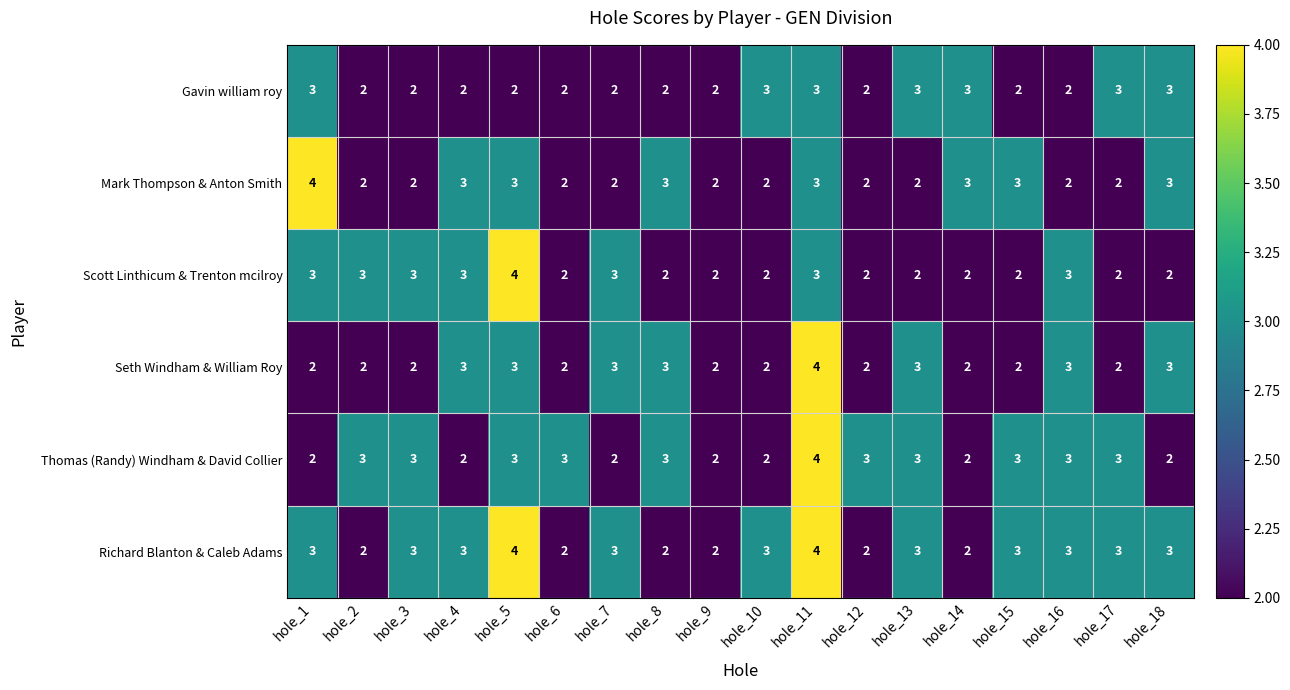

At which category is the sum across all series the highest?

hole_11